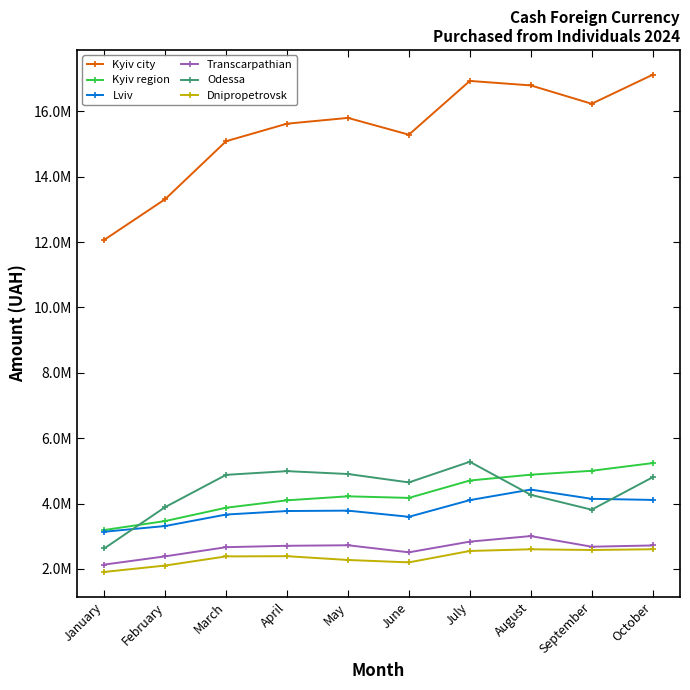

In Odessa, how many points are higher than both neighbors (excluding endpoints)?

2